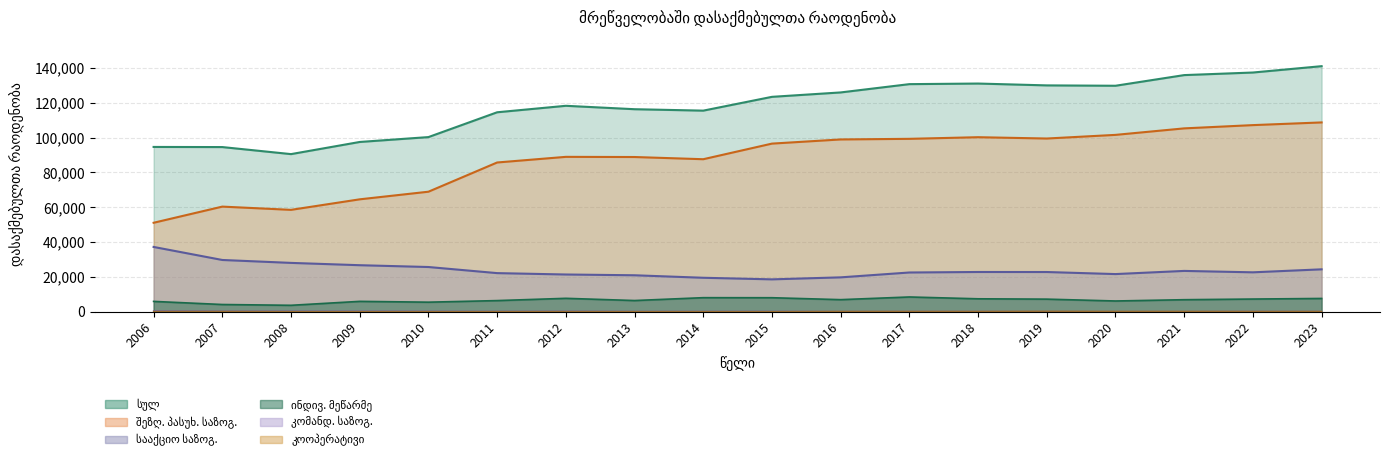

True or false: სულ has a value of 152440 at 2006.

False